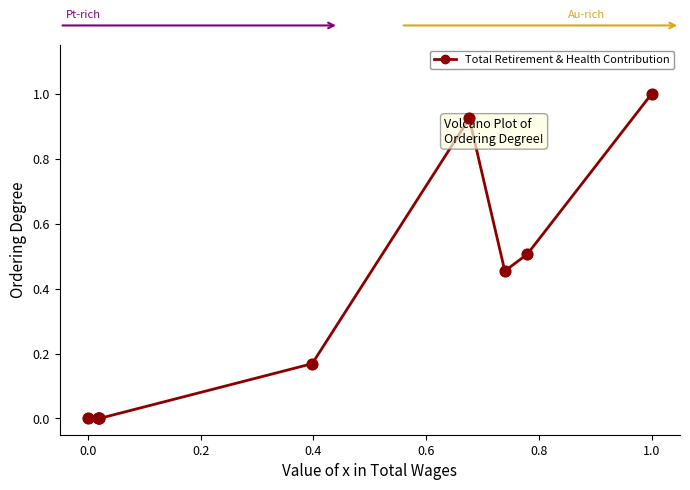

What is the value of the 9th point from the left?

1.0